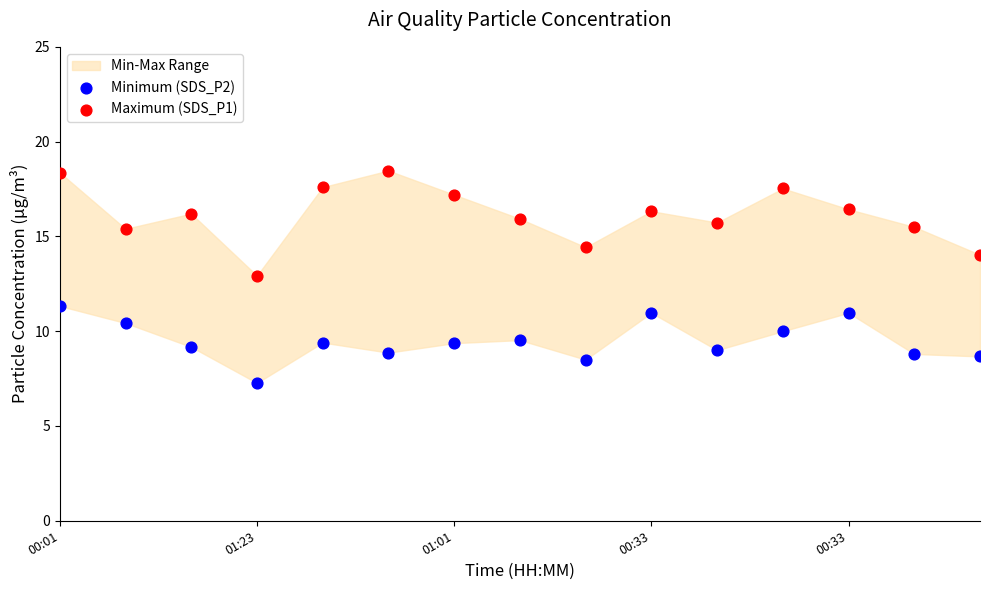

Across all data points, what is the range of Y values (max minus min)?

11.2